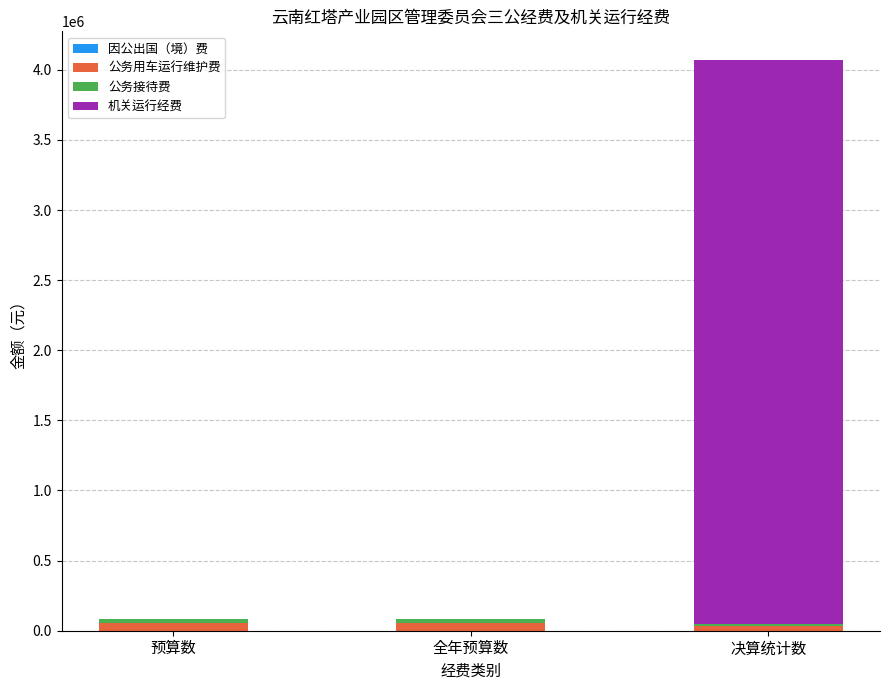

What is the label of the 1st bar from the left?

预算数